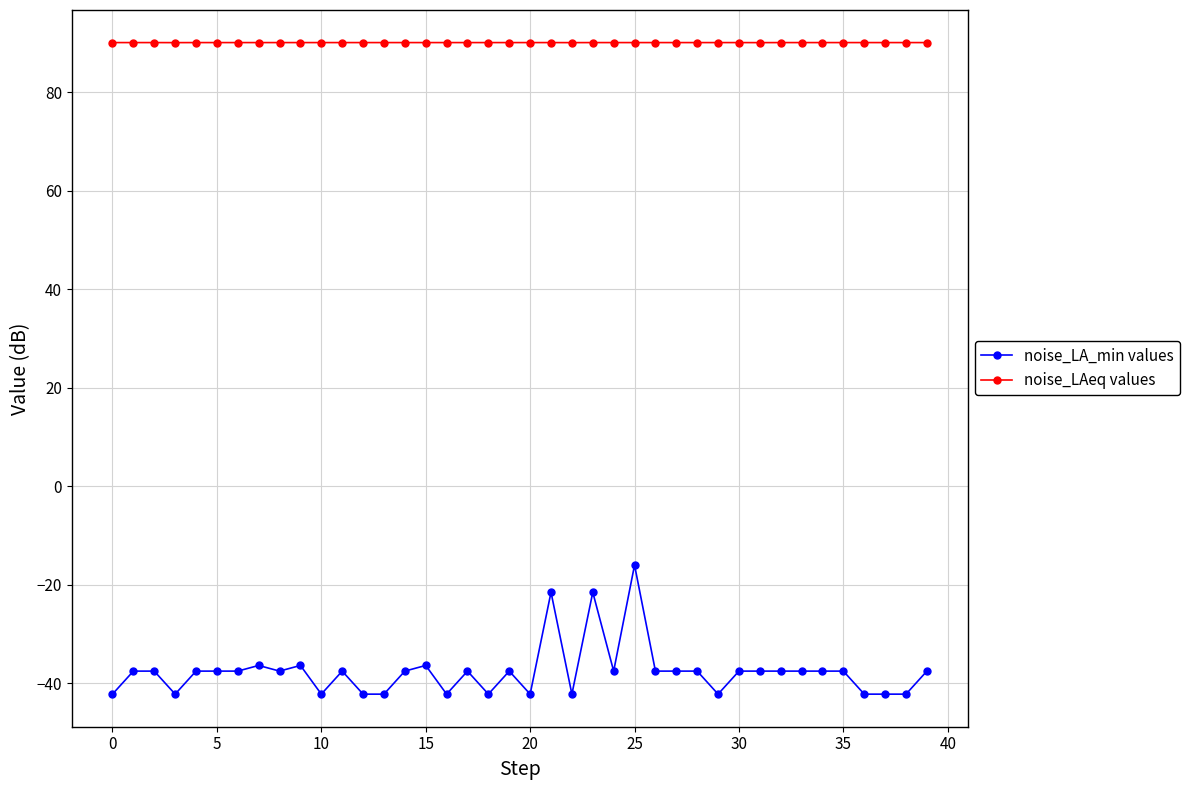

Which series has the largest range (max minus min)?

noise_LA_min values